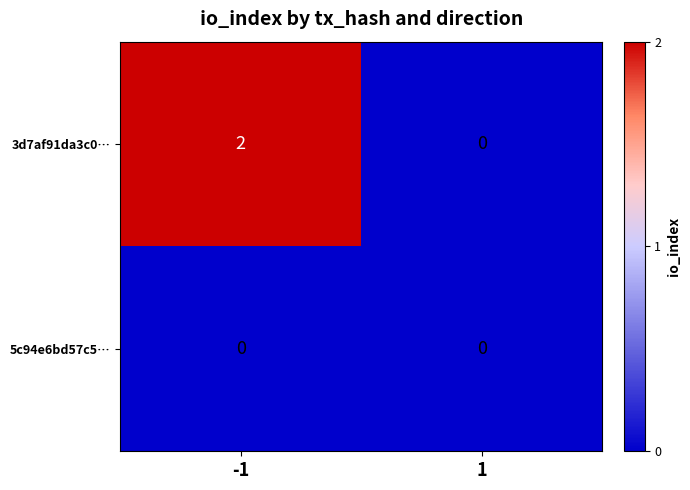

At how many categories does at least one series exceed 1?

1